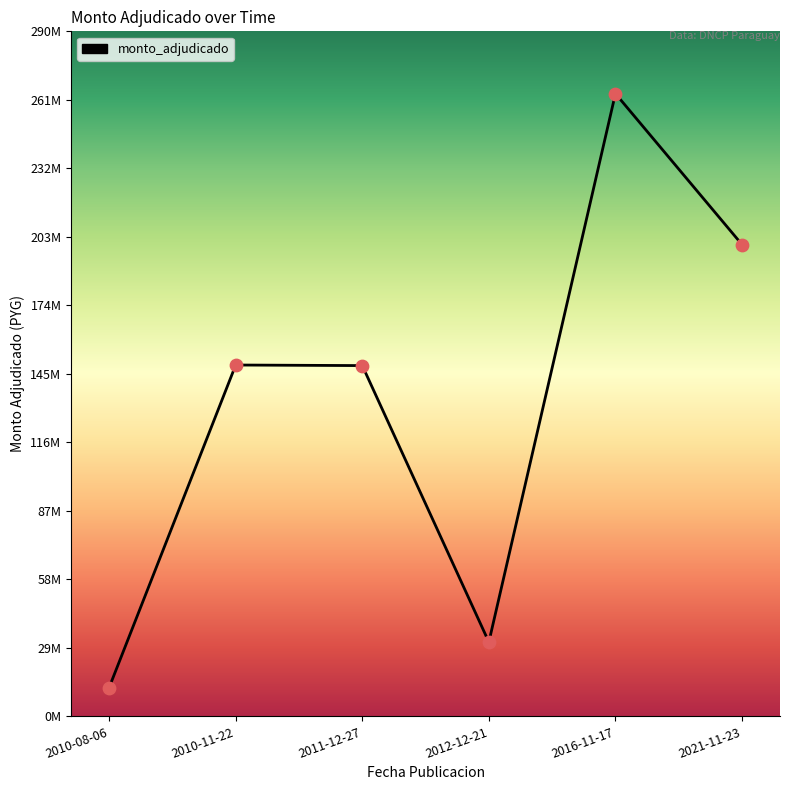

Approximately how many times larger is the value at 2021-11-23 compared to 2010-08-06?

16.4